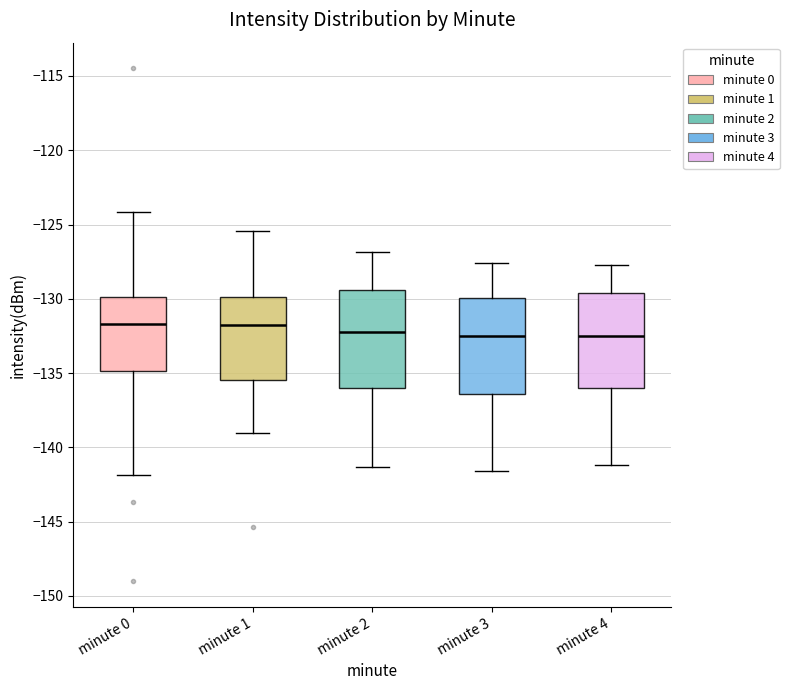

Reading left to right, read every box against the y-axis: the position of its median line, the range the box covers, and the ends of its whiskers. The values are not printed on the chart, so give them approximately, as read against the axis.

minute 0: median -131.5, box -135.0 to -130.0, whiskers -142.0 to -124.0
minute 1: median -131.5, box -135.5 to -130.0, whiskers -139.0 to -125.5
minute 2: median -132.0, box -136.0 to -129.5, whiskers -141.5 to -127.0
minute 3: median -132.5, box -136.5 to -130.0, whiskers -141.5 to -127.5
minute 4: median -132.5, box -136.0 to -129.5, whiskers -141.0 to -127.5